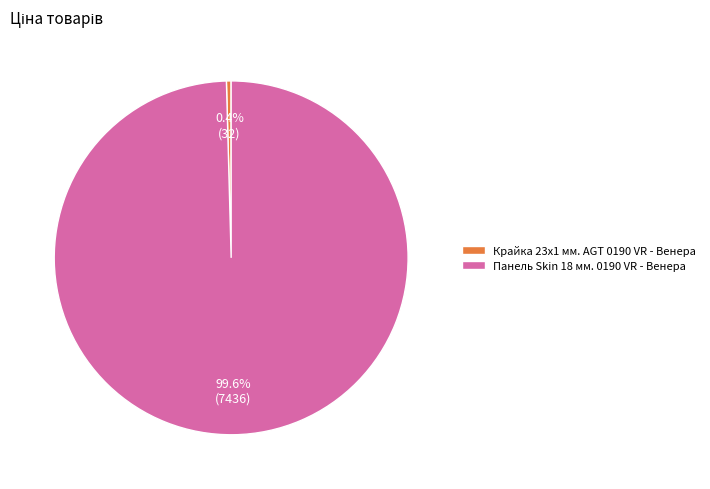

Rank the categories by value from lowest to highest.

Крайка 23x1 мм. AGT 0190 VR - Венера, Панель Skin 18 мм. 0190 VR - Венера